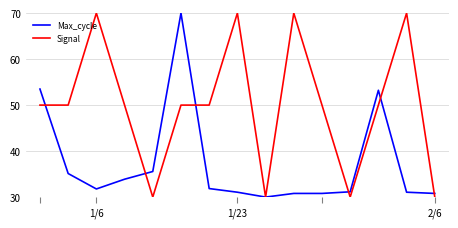

What is the minimum value for Signal?

30.0